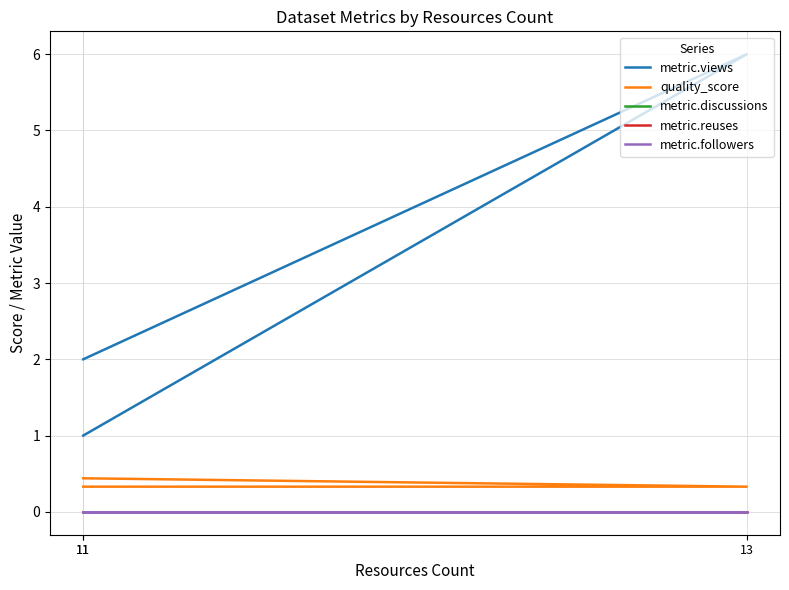

Is it true that metric.views equals 0.5 at 11?

False